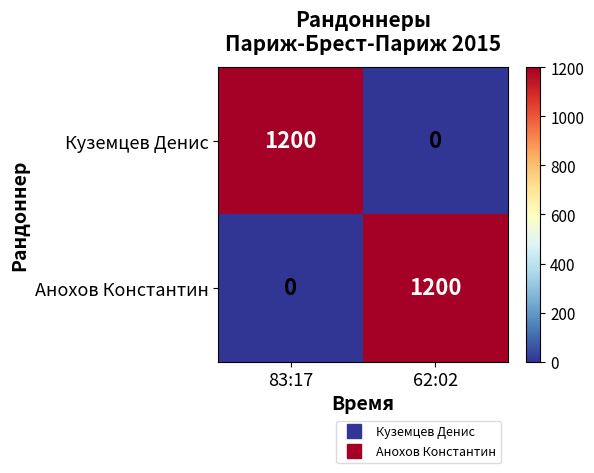

Rank the series at 62:02 from highest to lowest value.

Анохов Константин, Куземцев Денис